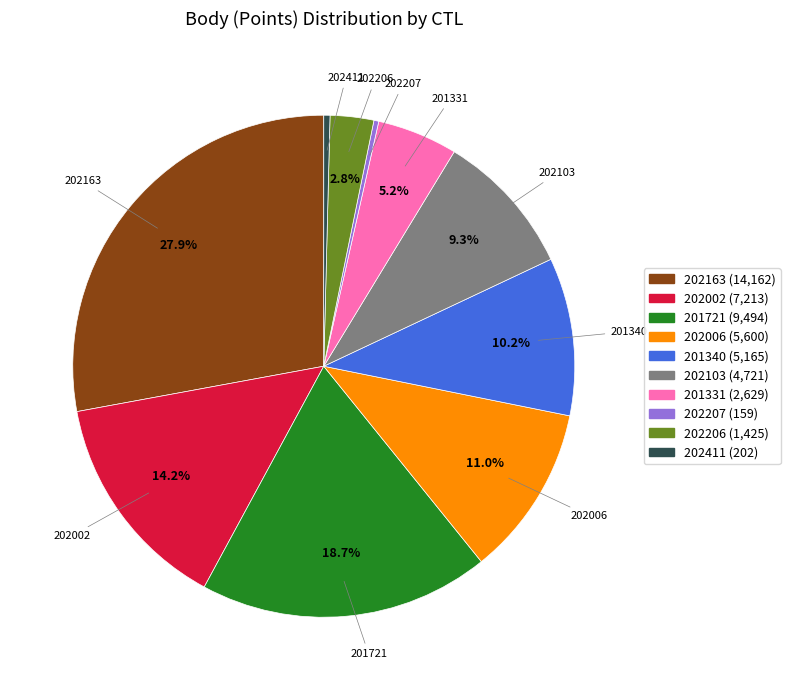

What is the largest slice in the pie chart?

202163